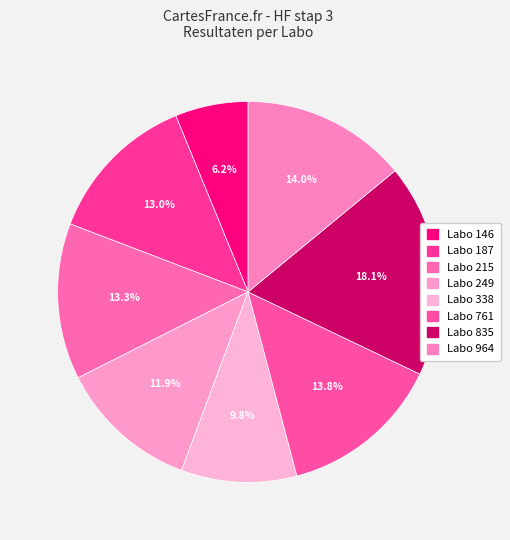

How many segments does this pie chart have?

8